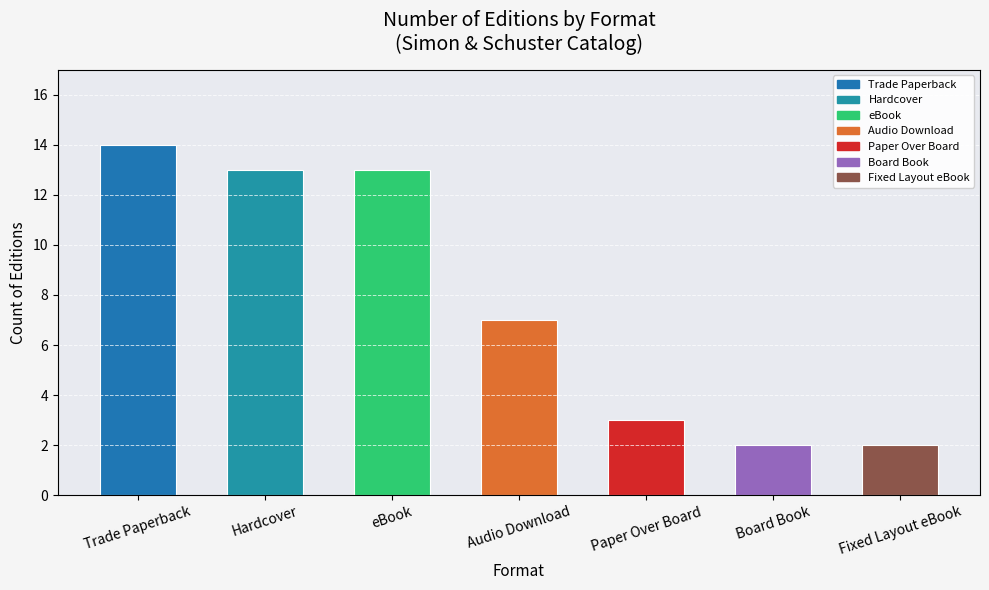

What is the greatest value displayed?

14